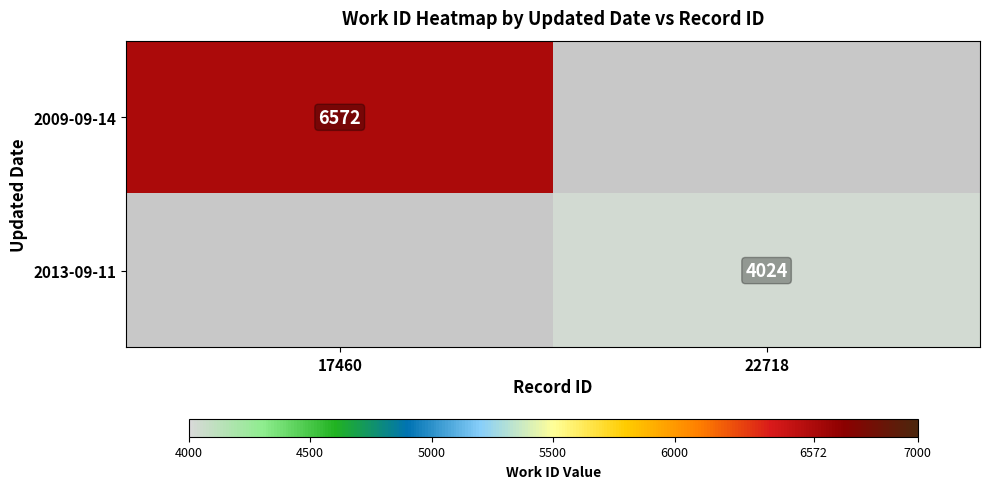

True or false: 2009-09-14 has a value of 2953 at 17460.

False